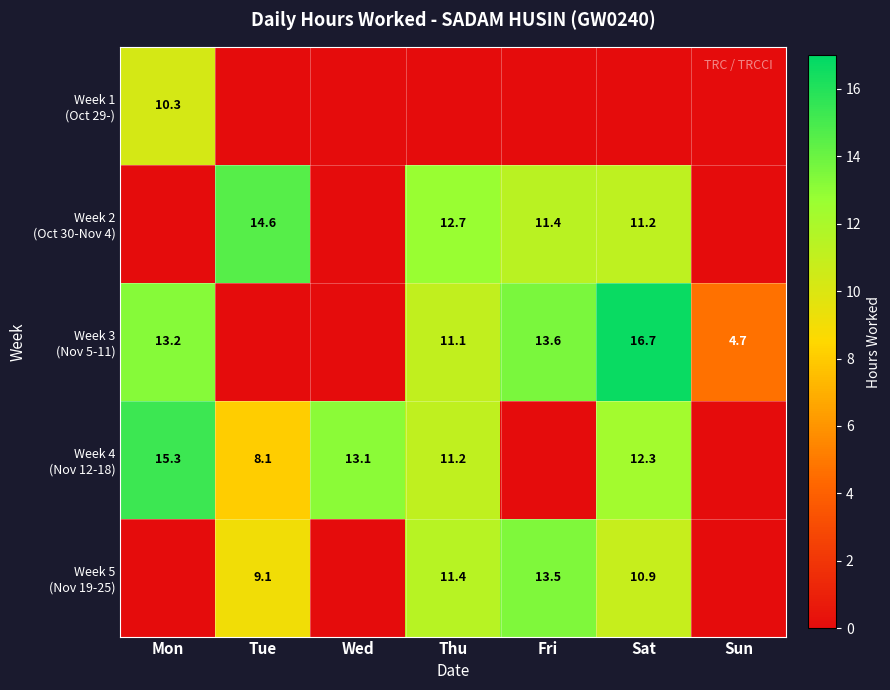

How many categories are shown in the chart?

7